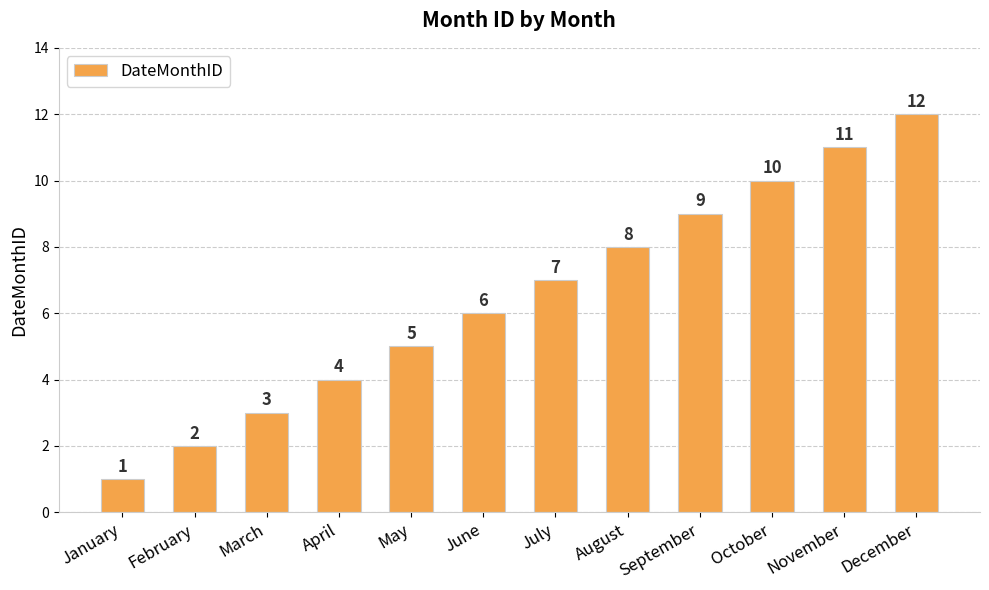

What is the value of the 10th bar from the left?

10